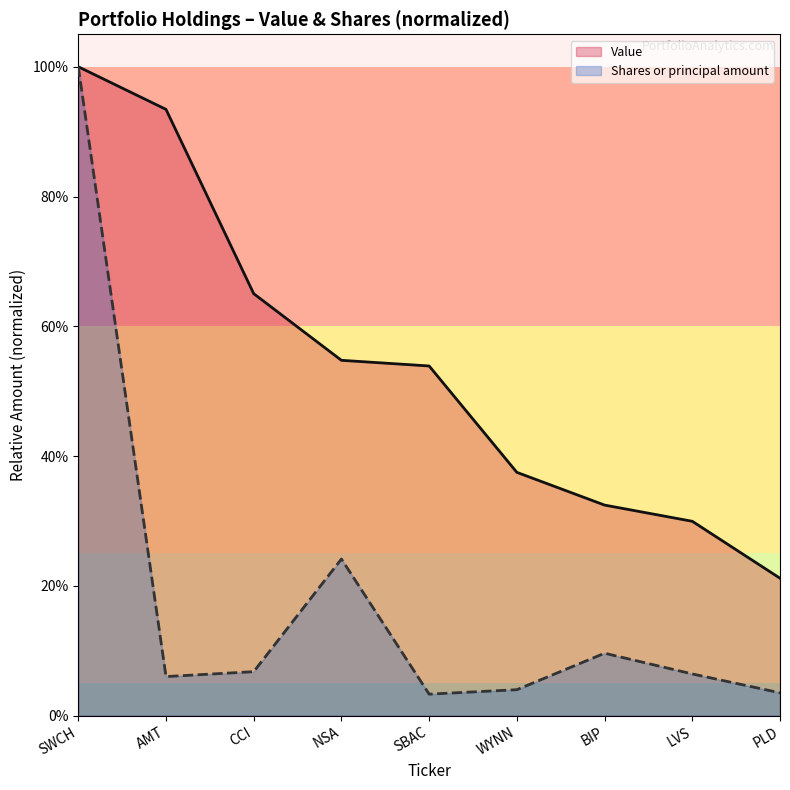

At how many categories does at least one series exceed 0?

9